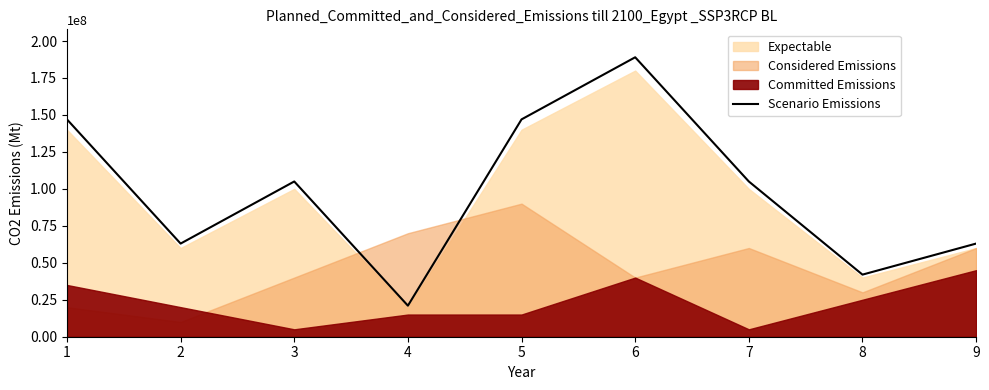

How many data points does each series have?

9